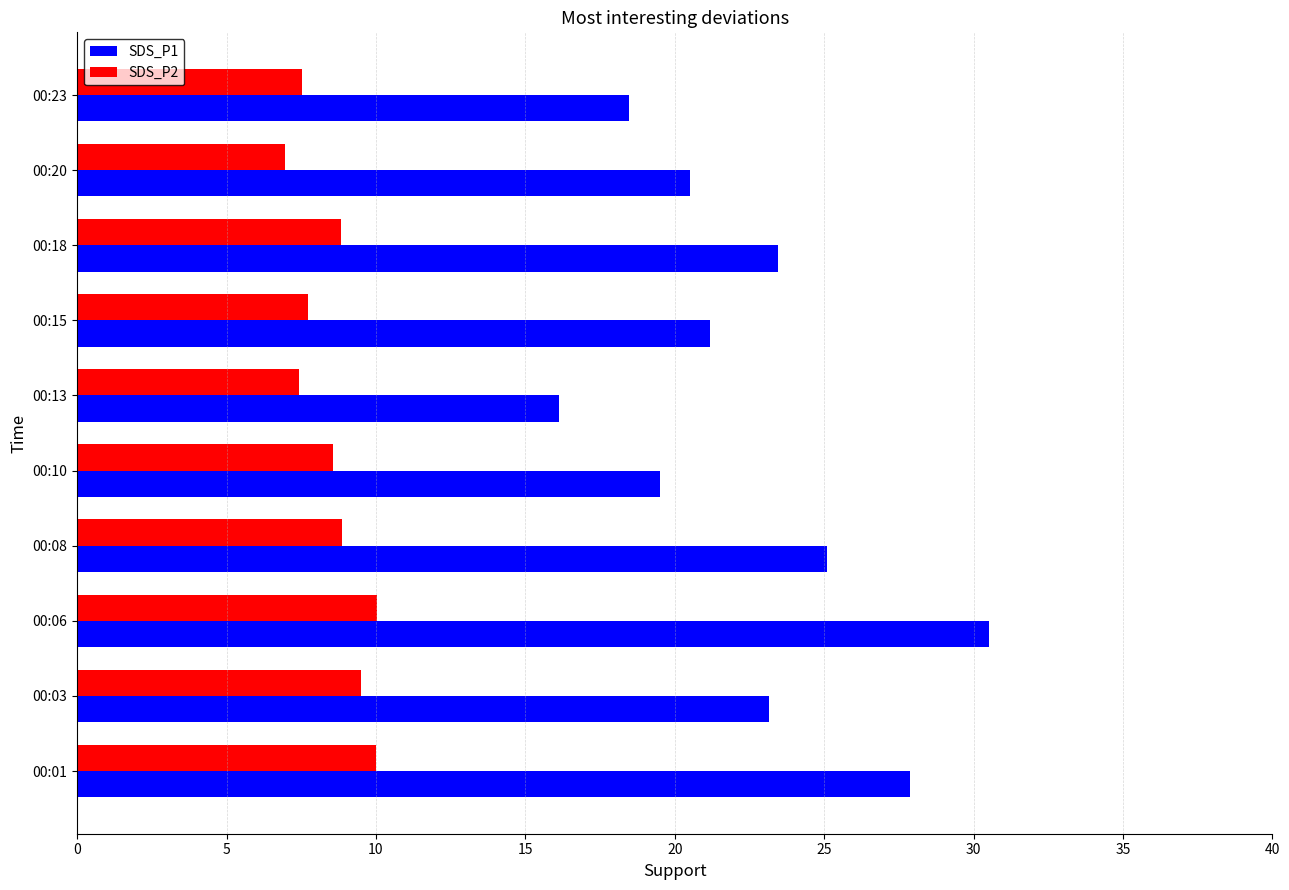

At which category does the chart reach its minimum across all series?

00:20